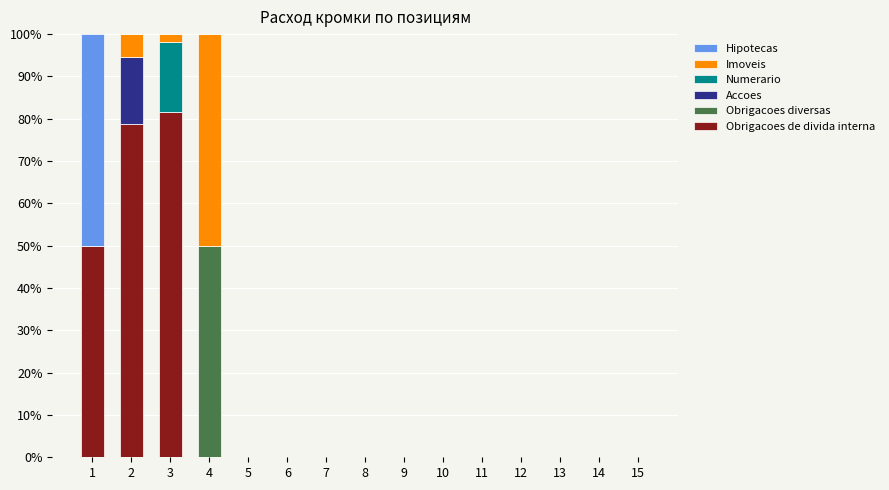

What is the sum of all Obrigacoes de divida interna values?

210.4